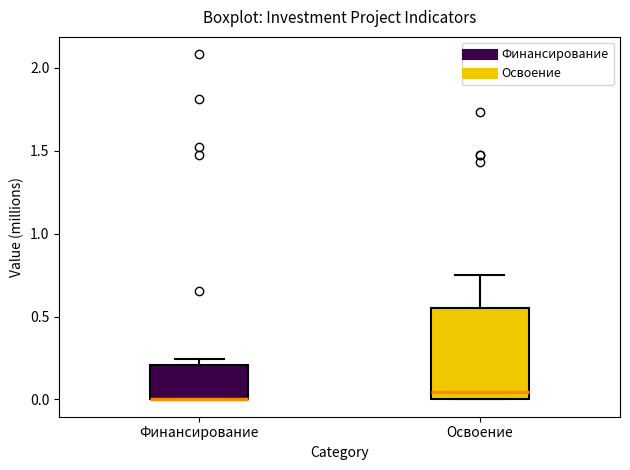

Which box is the tallest, from its lower edge to its upper edge?

Освоение